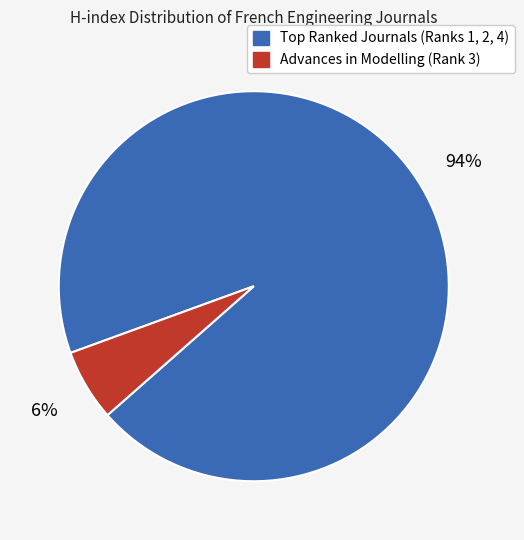

To the nearest percent, what is the difference between the largest and smallest slice percentages?

88%